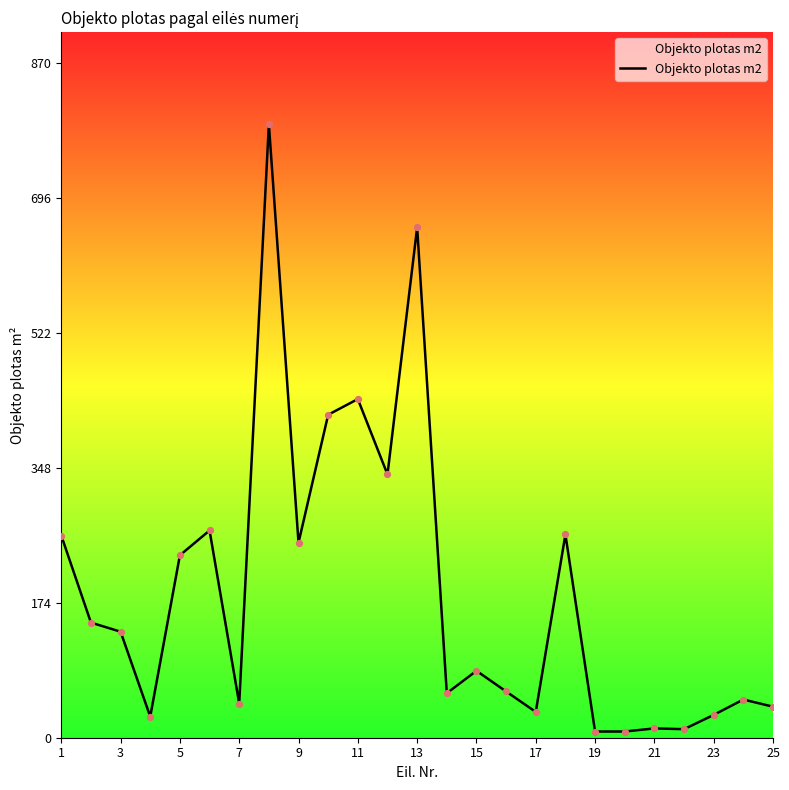

What is the difference between the maximum and minimum values?

783.0